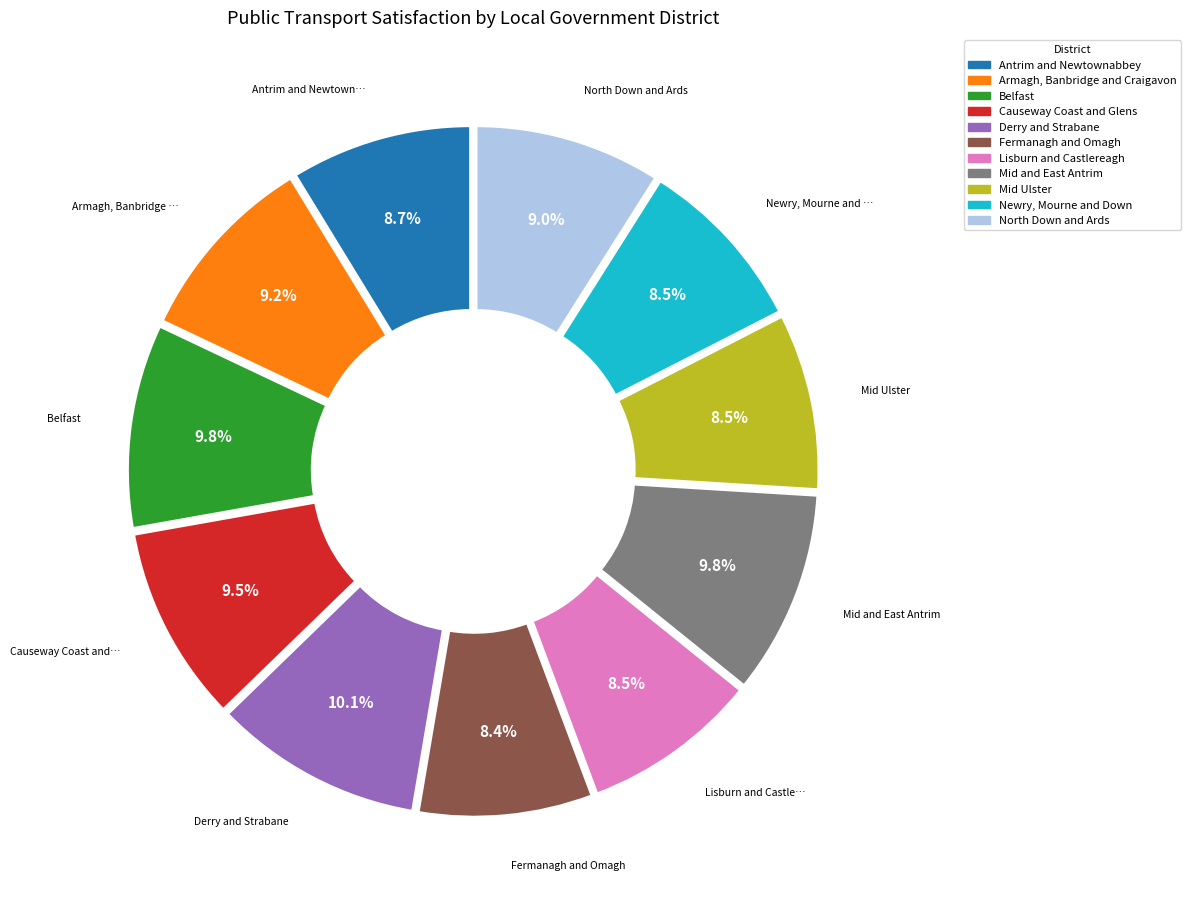

Do Derry and Strabane and Lisburn and Castlereagh together represent more than half of the pie?

No